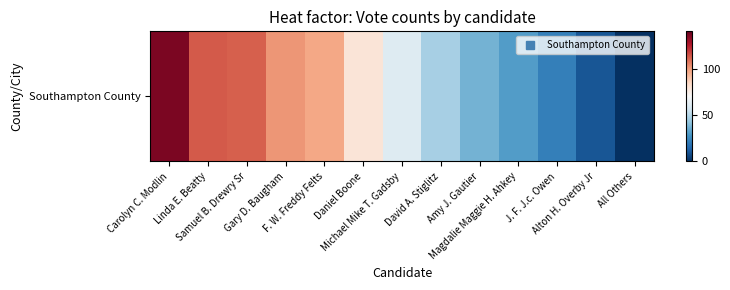

The chart shows a value of 136 at Carolyn C. Modlin. True or false?

True